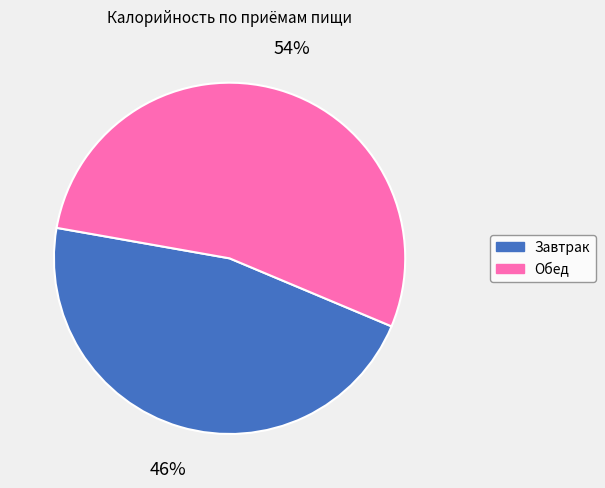

What percentage is the Завтрак slice, to the nearest percent?

46%